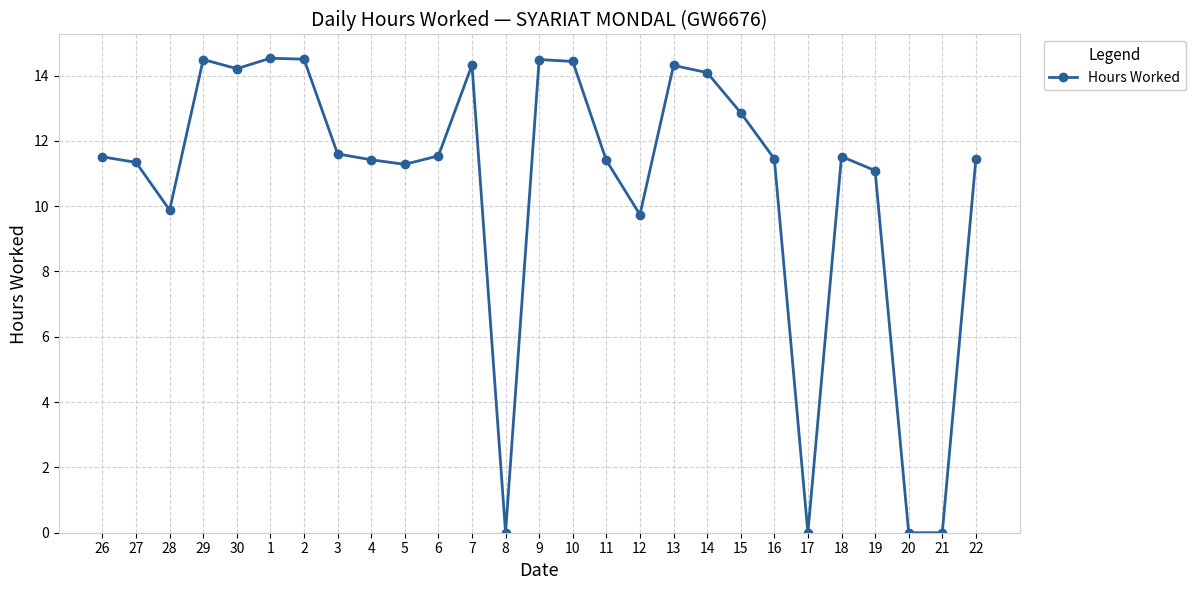

What is the value of the 2nd point from the left?

11.3